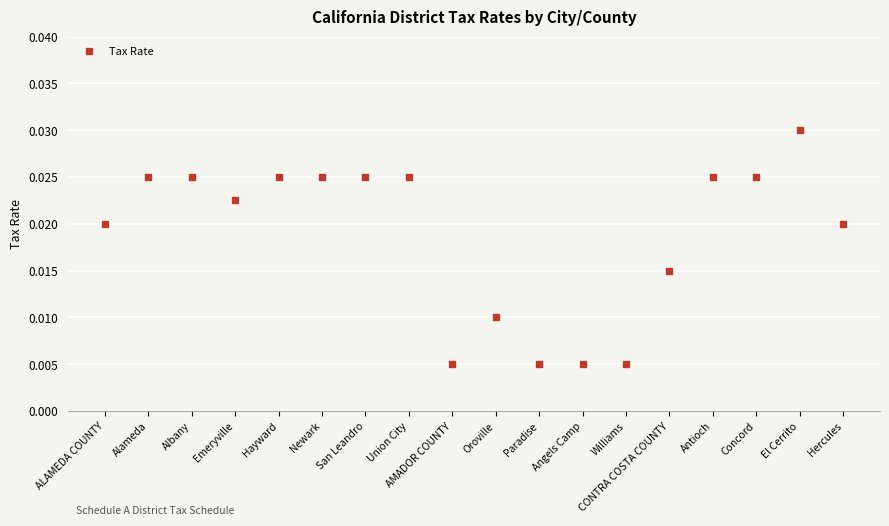

How many lines are shown in the chart?

1